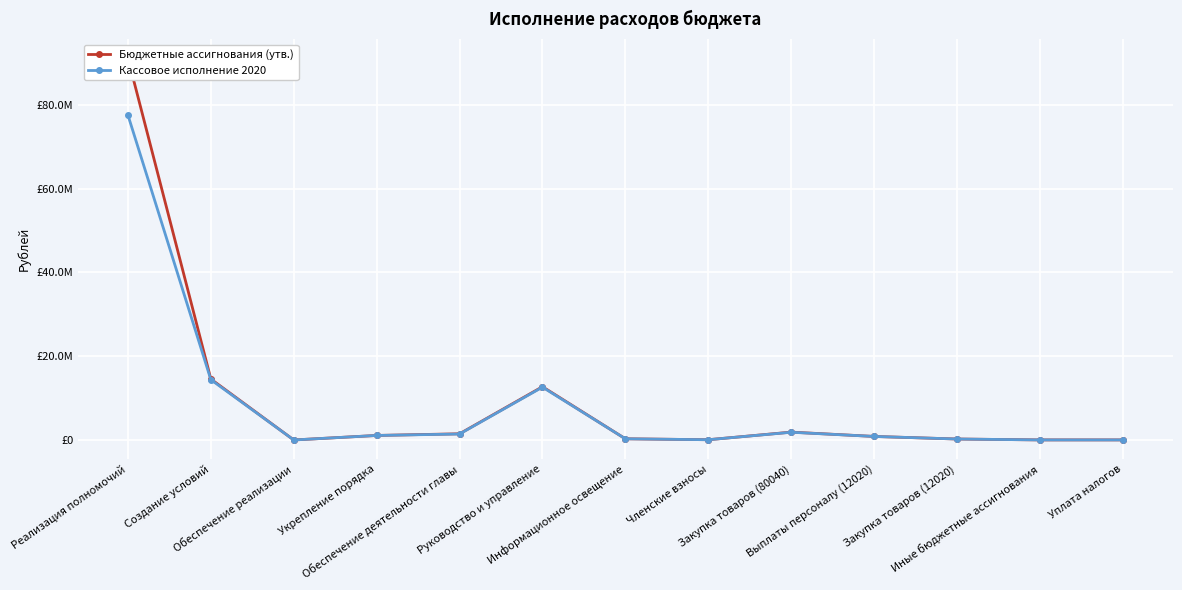

How many lines are shown in the chart?

2